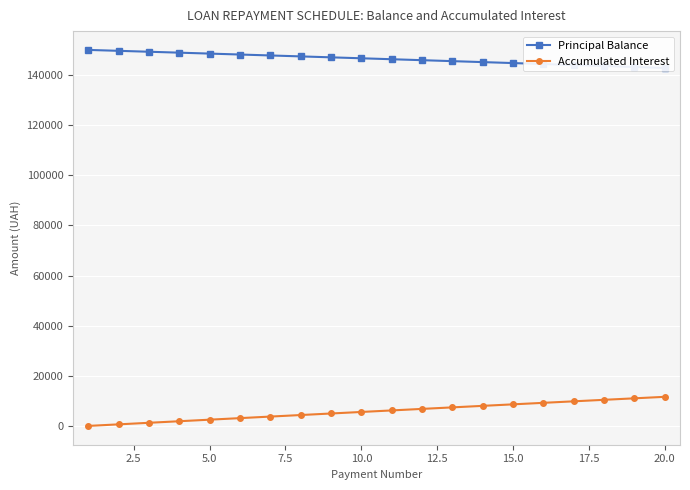

Which series has the largest total across all categories?

Principal Balance